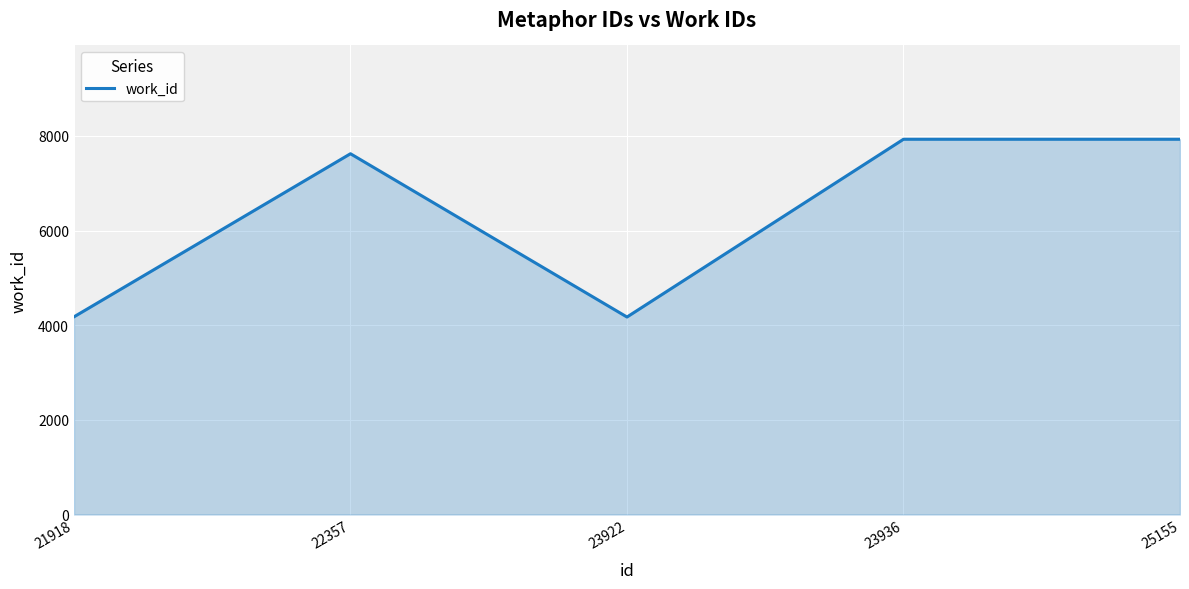

What is the difference between the maximum and minimum values?

3756